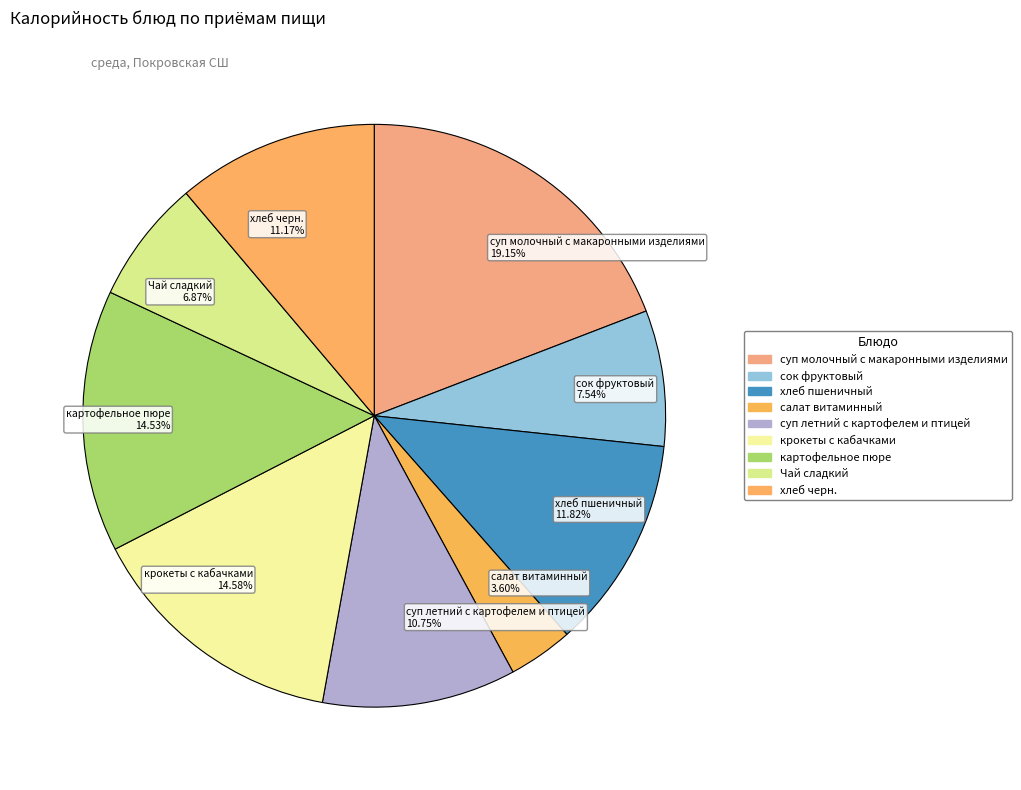

Is картофельное пюре 14.53% the majority of the pie?

No